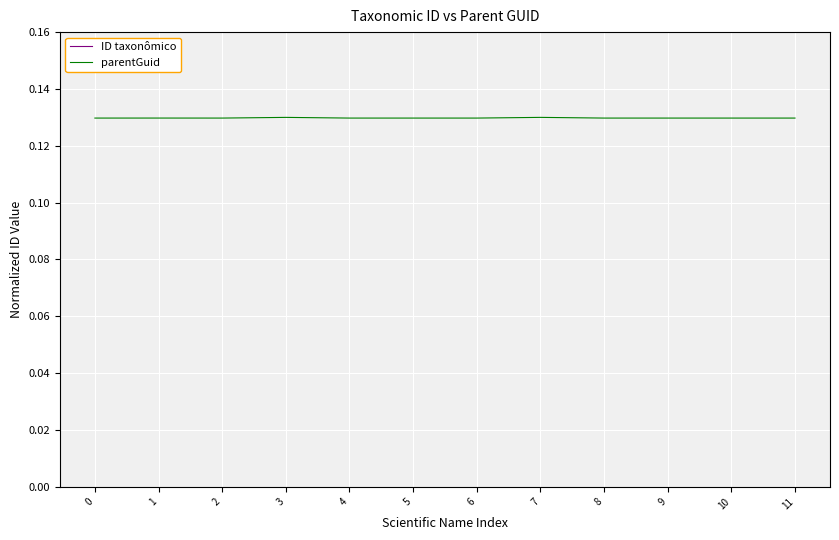

What is the value of the parentGuid point at the 9th from the left?

0.1